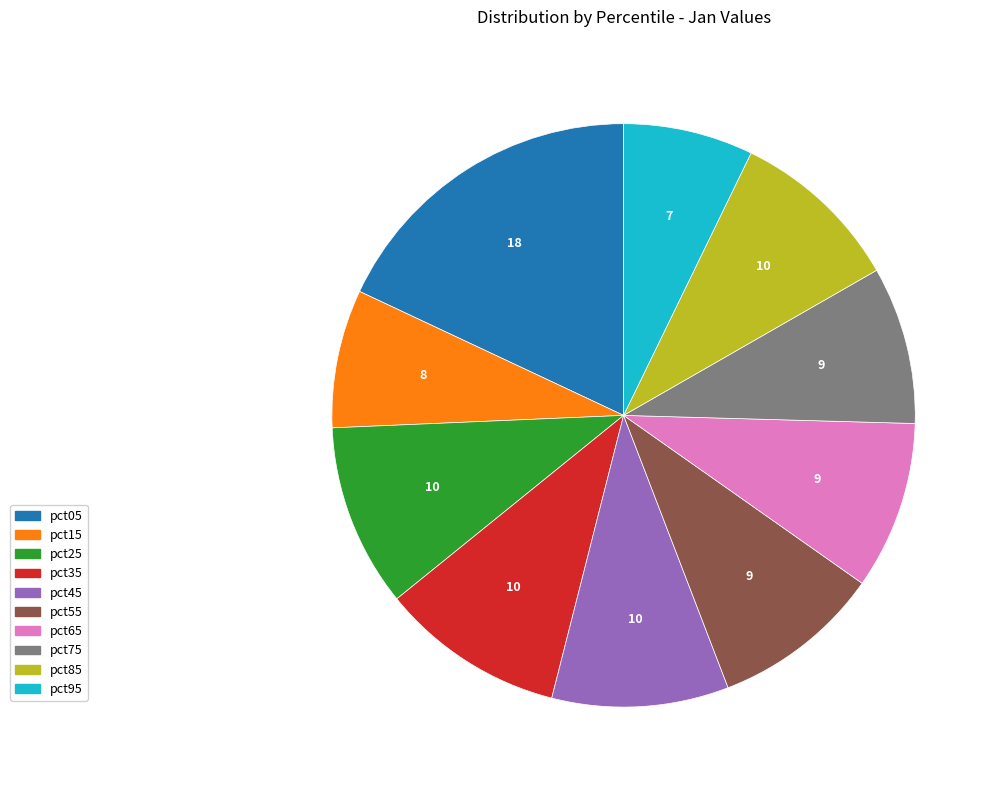

The pct95 slice represents 14% of the pie. True or false?

False